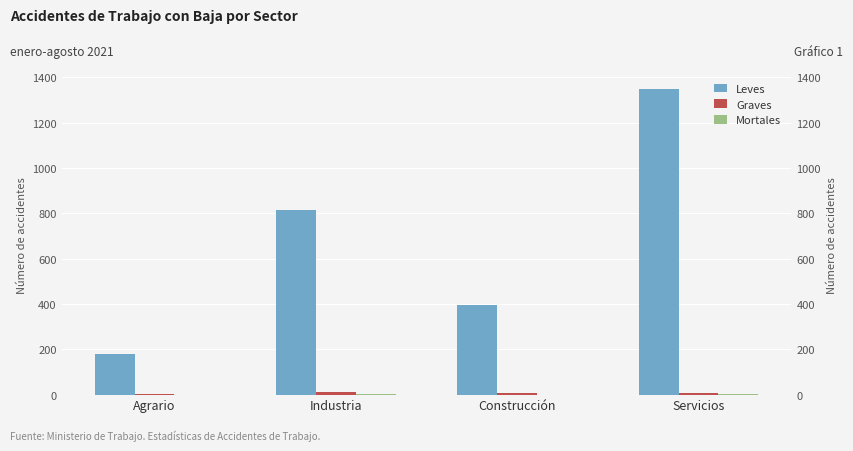

True or false: Graves has a value of 3 at Agrario.

False